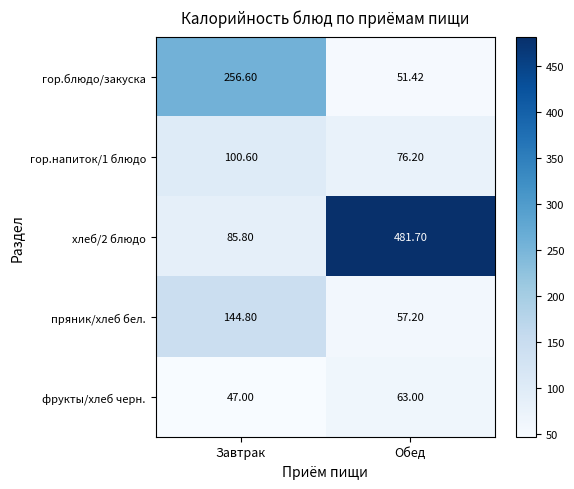

Where is гор.напиток/1 блюдо nearest to the value 88?

Обед